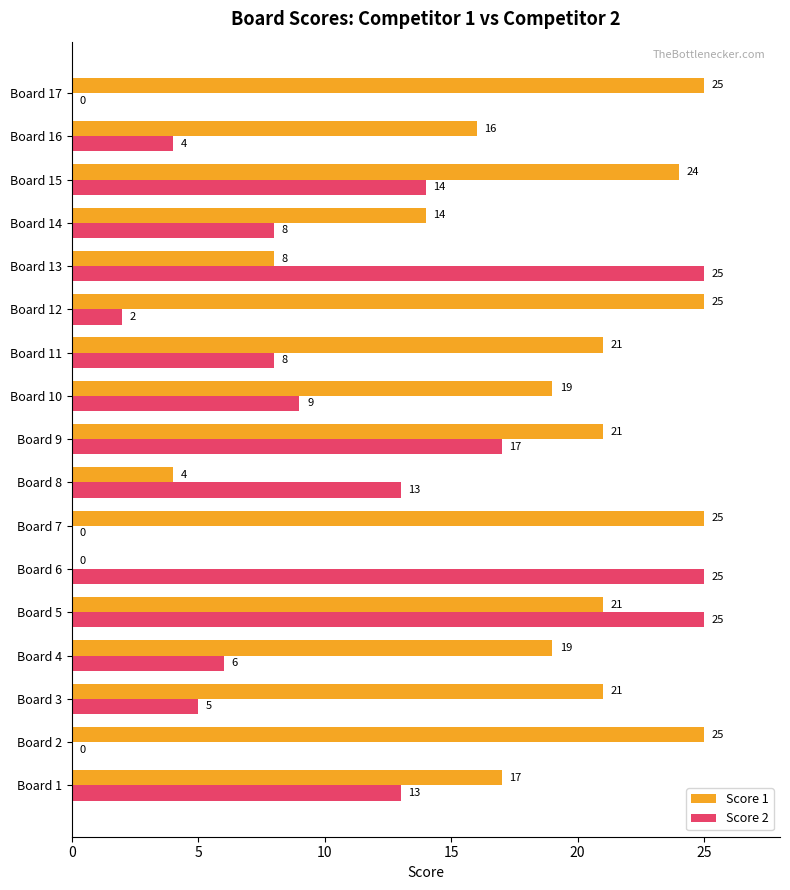

Is it true that Score 2 equals -13 at Board 17?

False